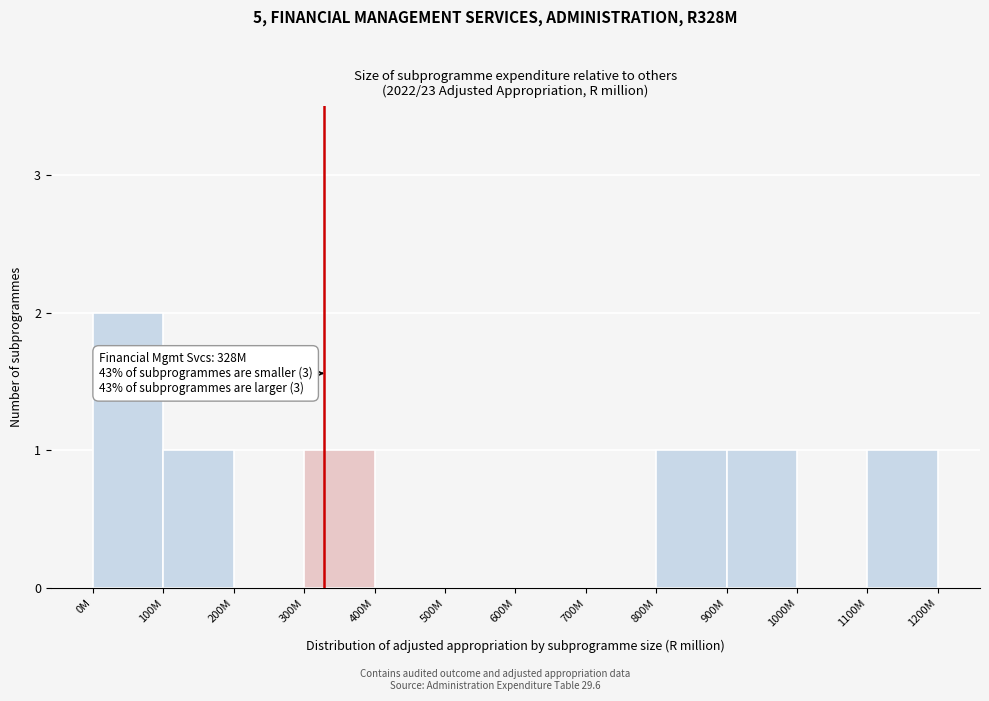

Reading right to left, what are all the values shown in this chart?

1100M=1	1000M=0	900M=1	800M=1	700M=0	600M=0	500M=0	400M=0	300M=1	200M=0	100M=1	0M=2